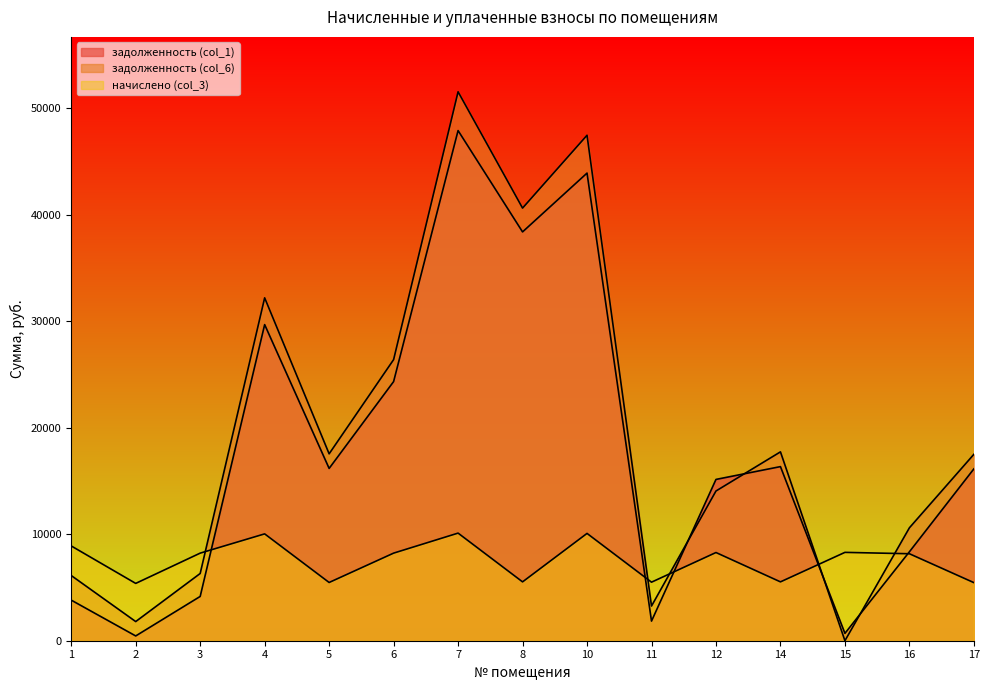

What is the value of the начислено (col_3) point at the 6th from the left?

8223.7